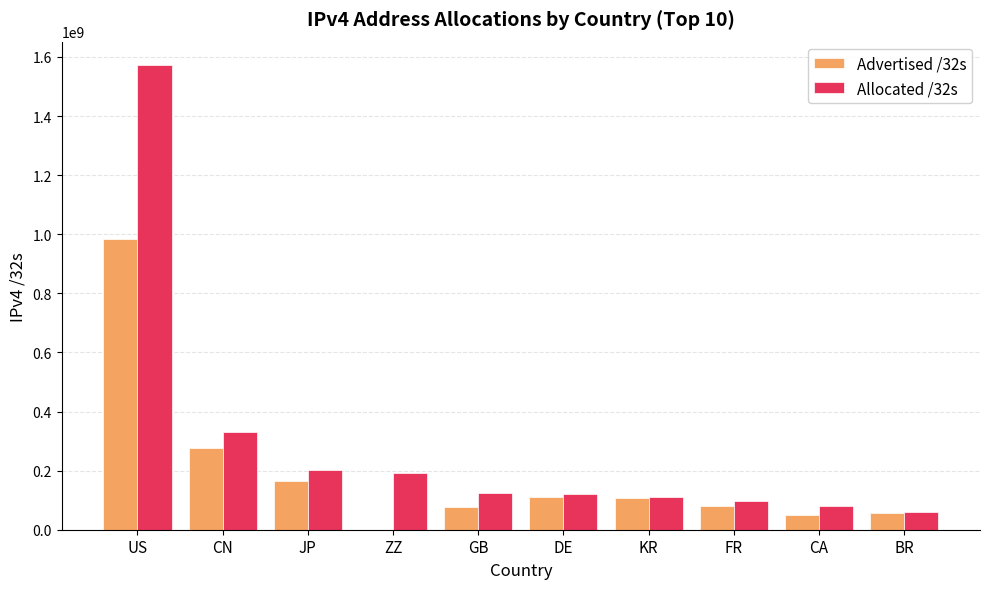

At which label does Advertised /32s first exceed 105878496?

US